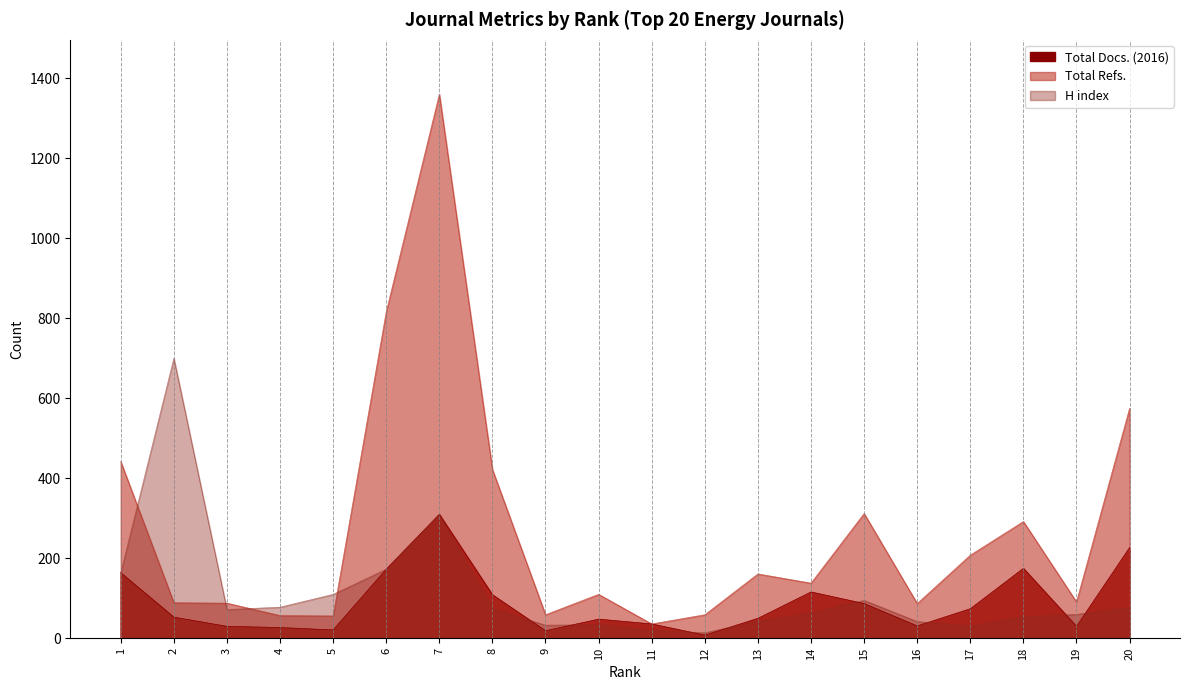

How many values in the Total Docs. (2016) series are below 53?

10